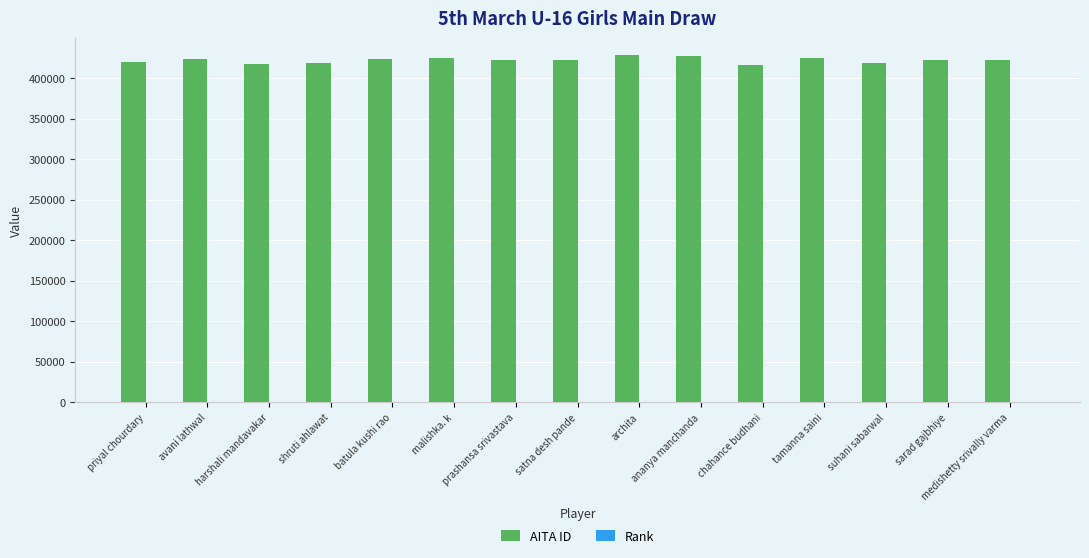

What is the sum of all AITA ID values?

6334310